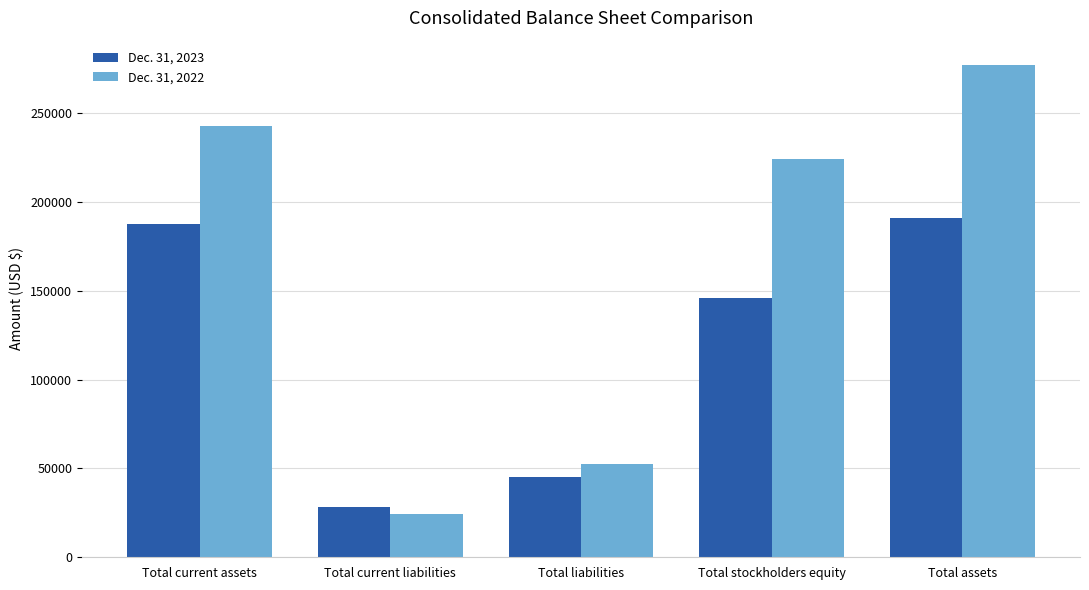

What is the sum of all Dec. 31, 2023 values?

597594